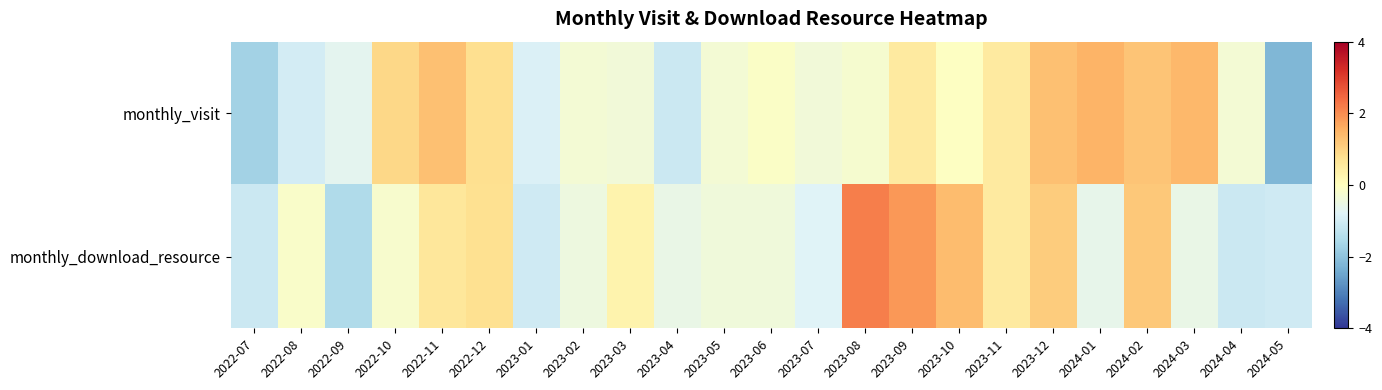

List the series in order of their overall mean, highest first.

monthly_download_resource, monthly_visit